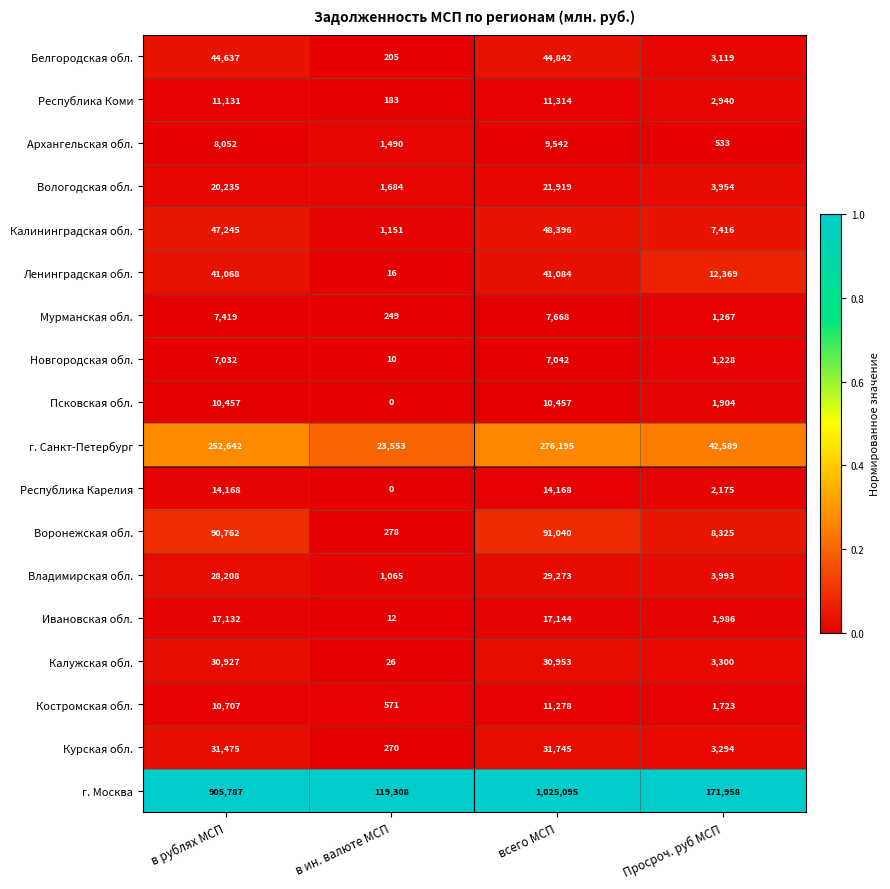

Where is Вологодская обл. nearest to the value 11801?

Просроч. руб МСП